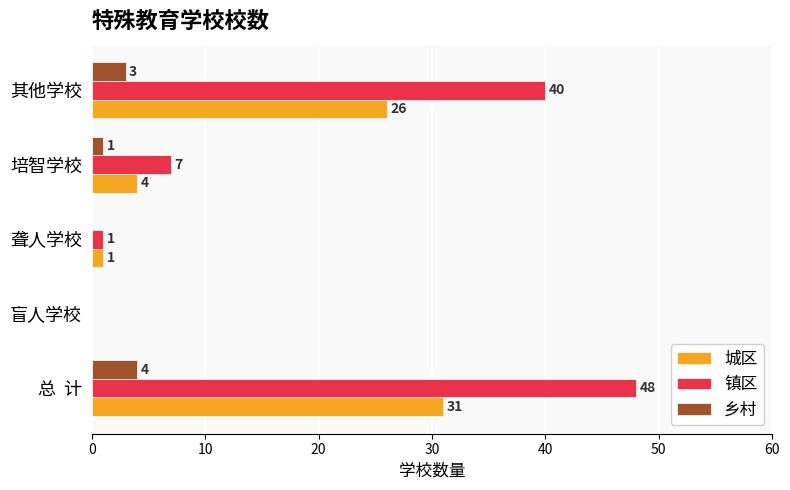

What is the sum of all 乡村 values?

8